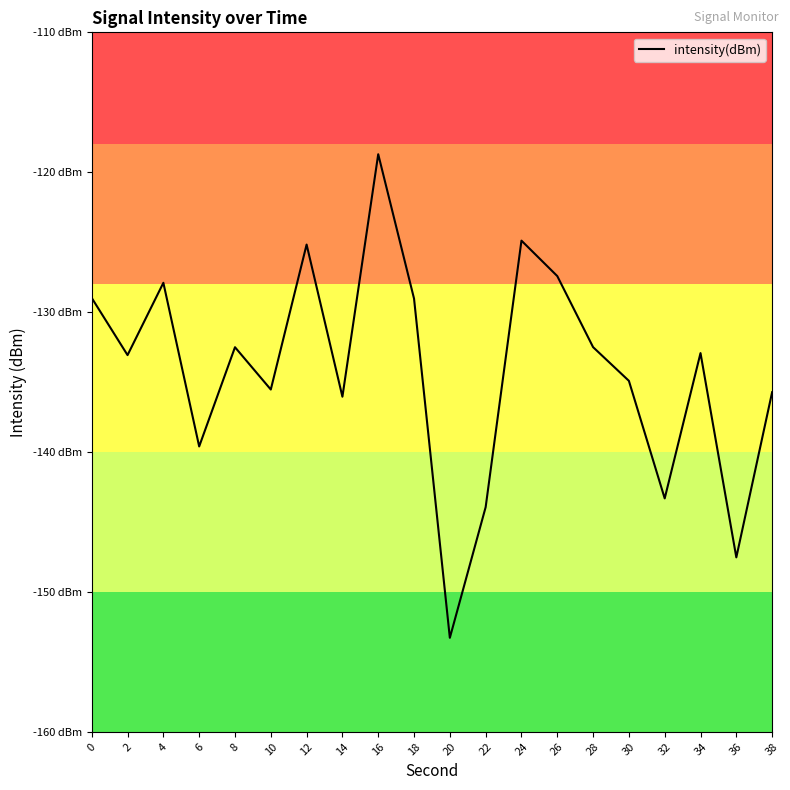

True or false: the data has more than 2 interior local peaks.

True